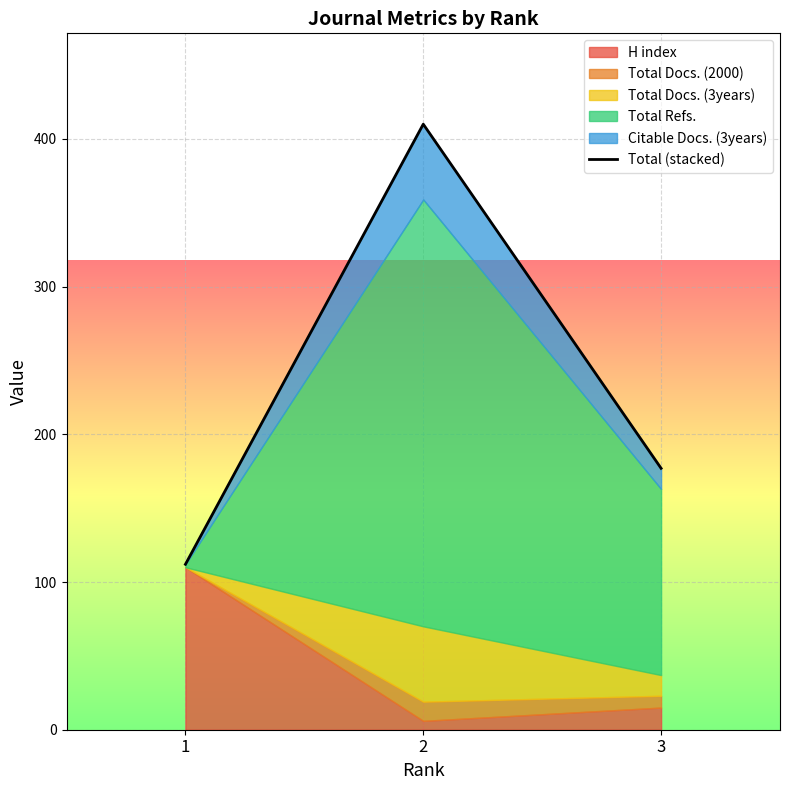

Is it true that the value at 2 is 222?

False